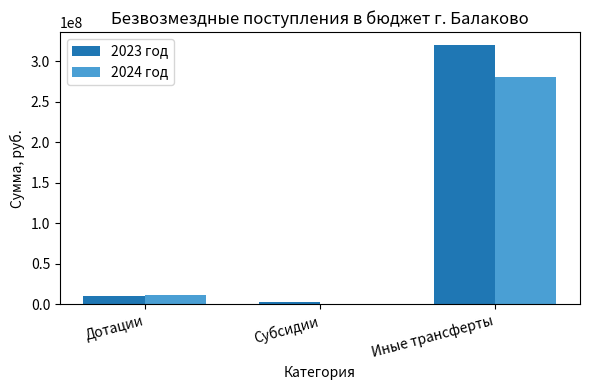

Which series changed the most between Дотации and Иные трансферты?

2023 год